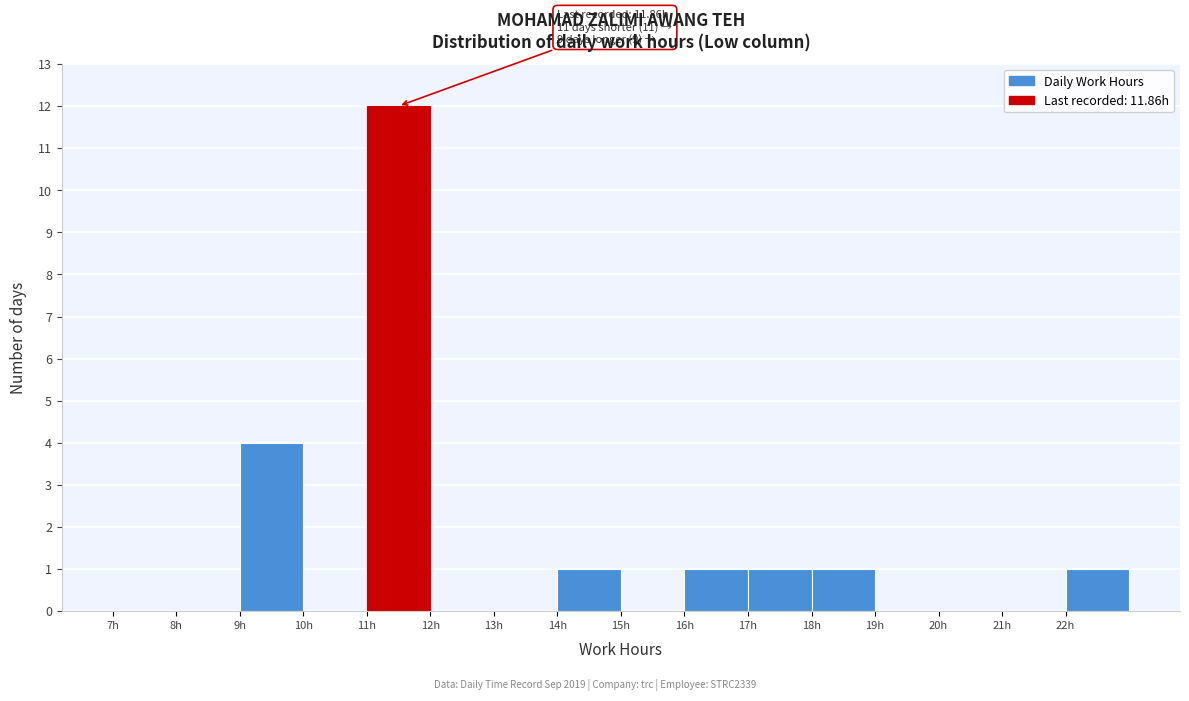

Over which range of the x-axis is the bar tallest?

11 to 12